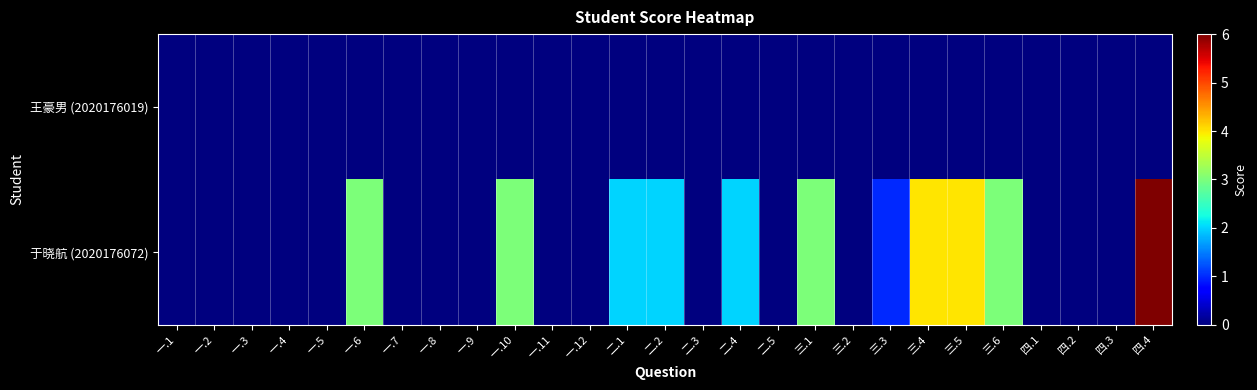

At how many categories does at least one series exceed 5?

1